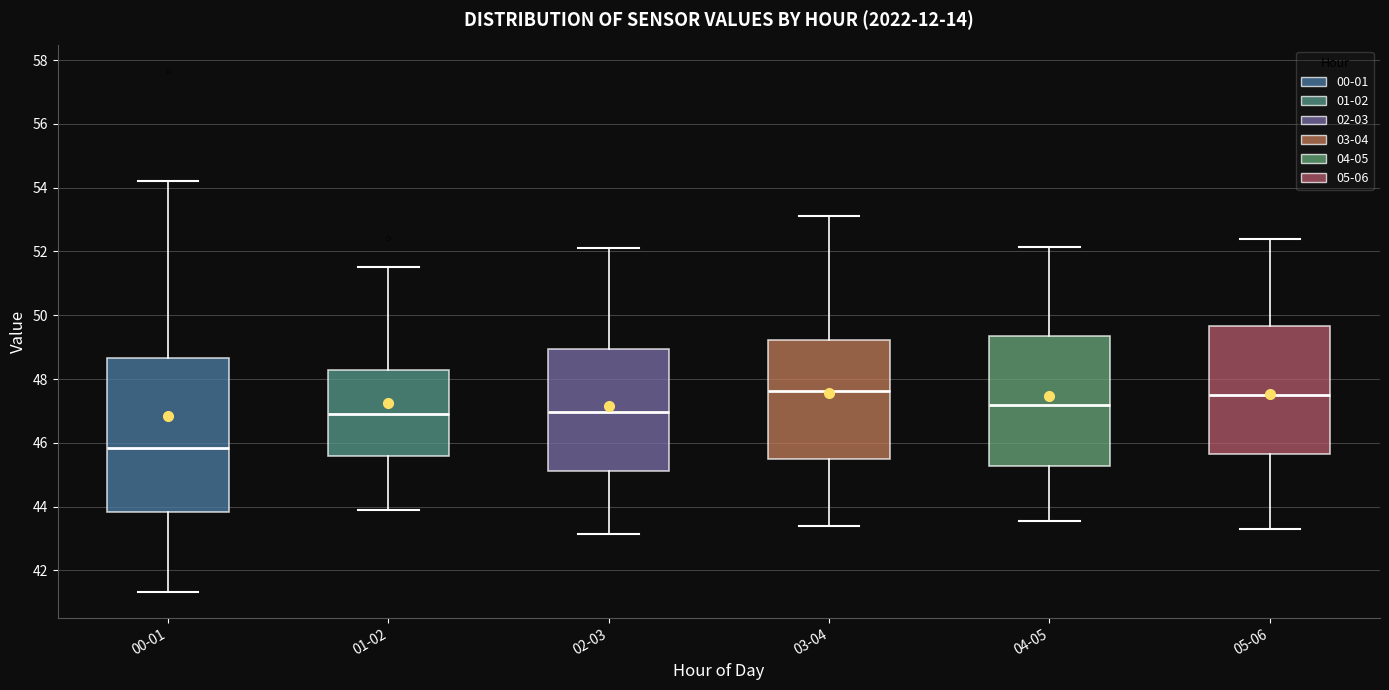

Where does the median line of the box for 03-04 sit on the y-axis? The values are not printed on the chart, so give them approximately, as read against the axis.

47.6